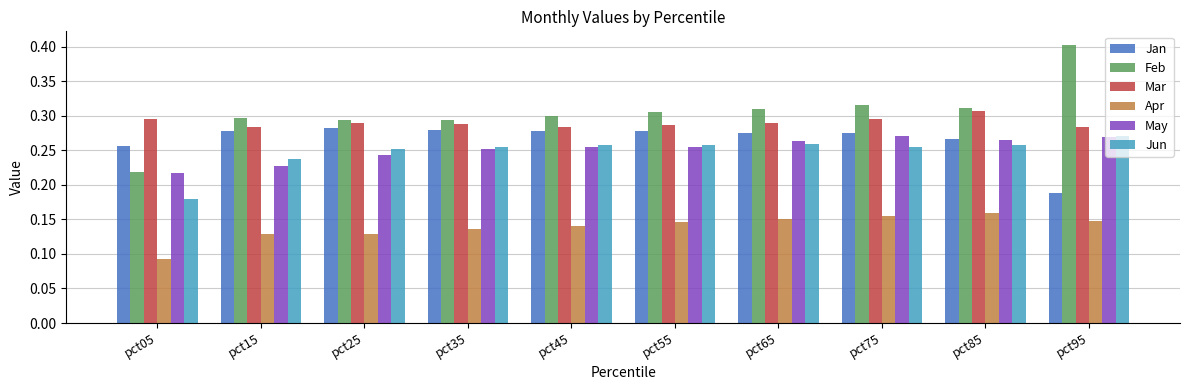

What is the total value across all series at pct25?

1.5